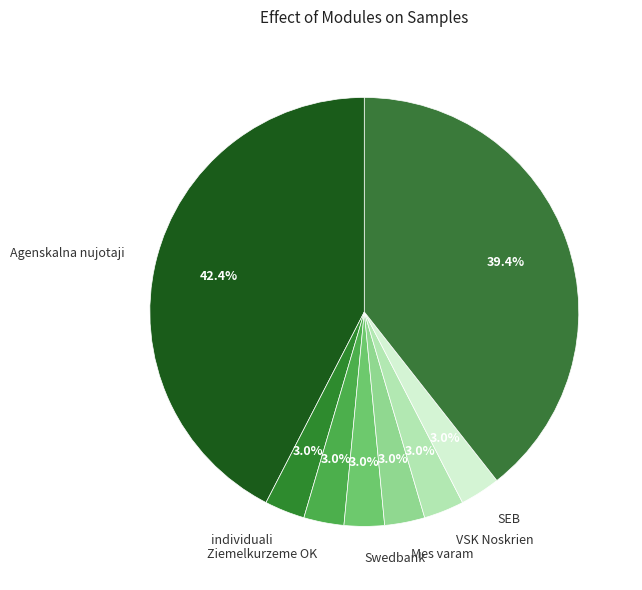

Which slice is the largest?

Agenskalna nujotaji